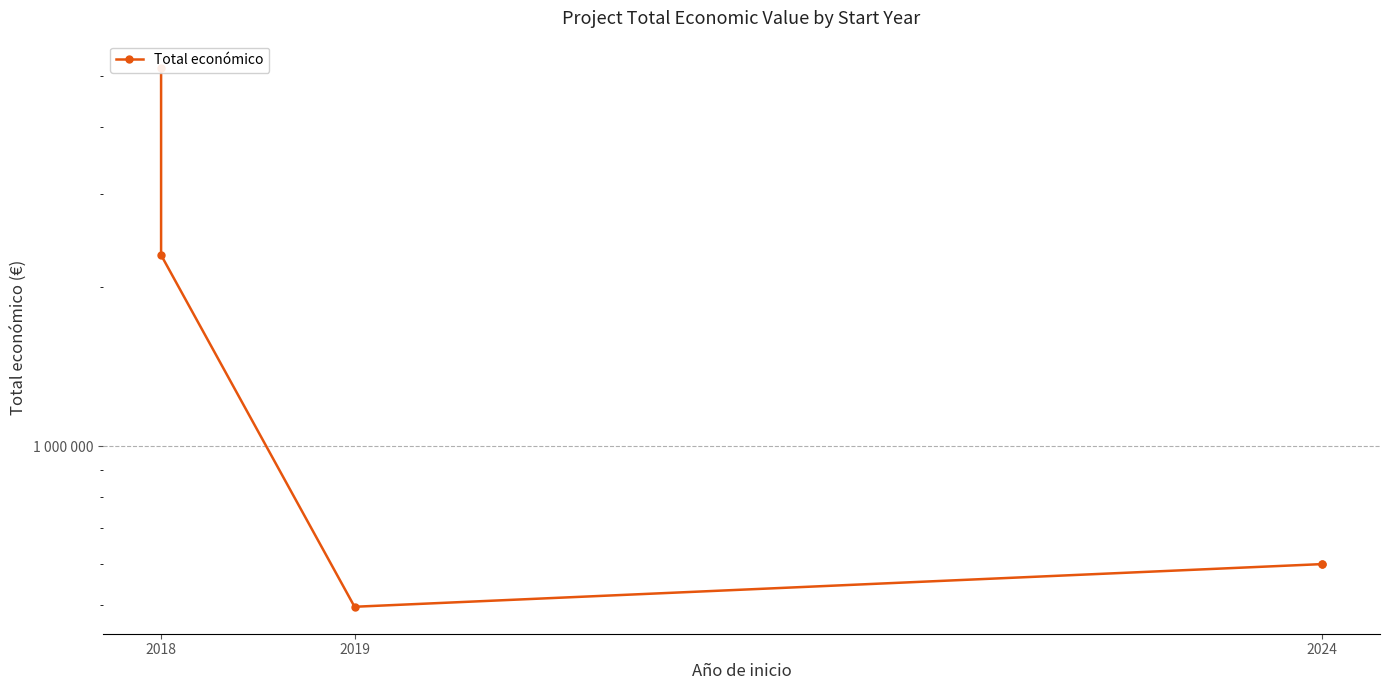

Which label corresponds to the largest value in the chart?

2018